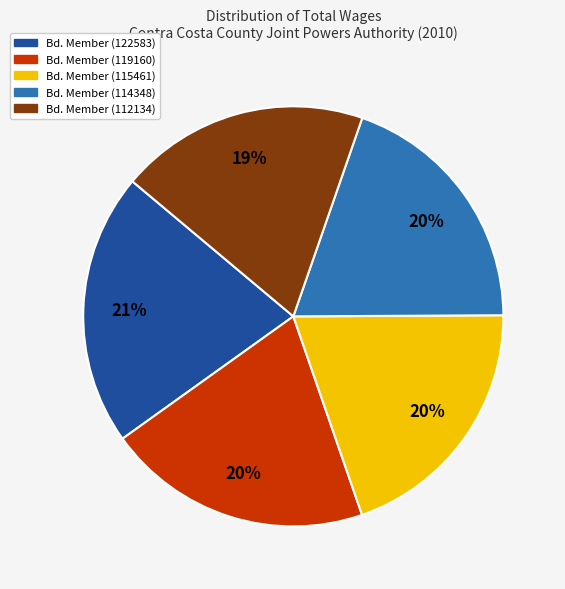

To the nearest percent, what is the average slice percentage?

20%